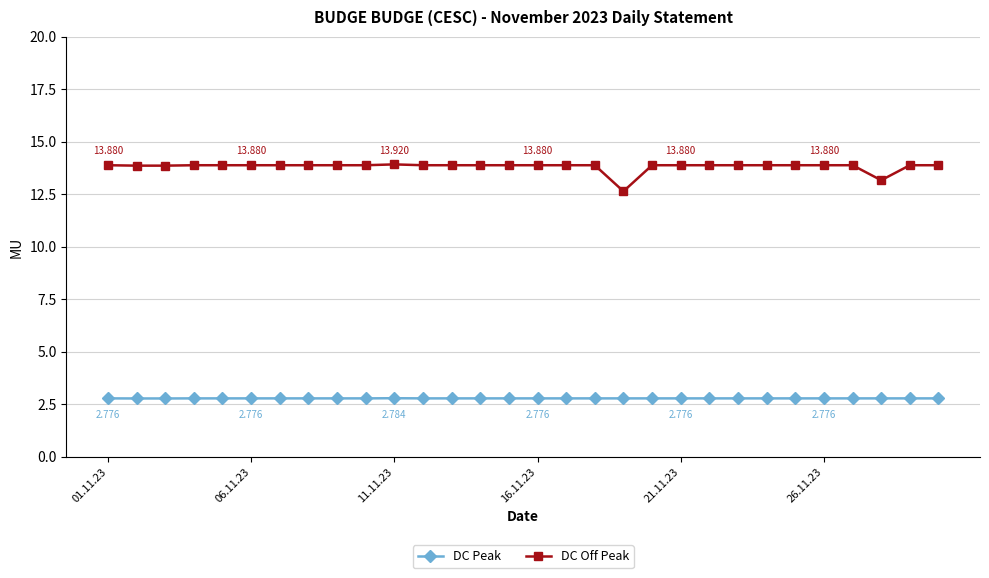

Rank the series by their maximum value, from highest to lowest.

DC Off Peak, DC Peak